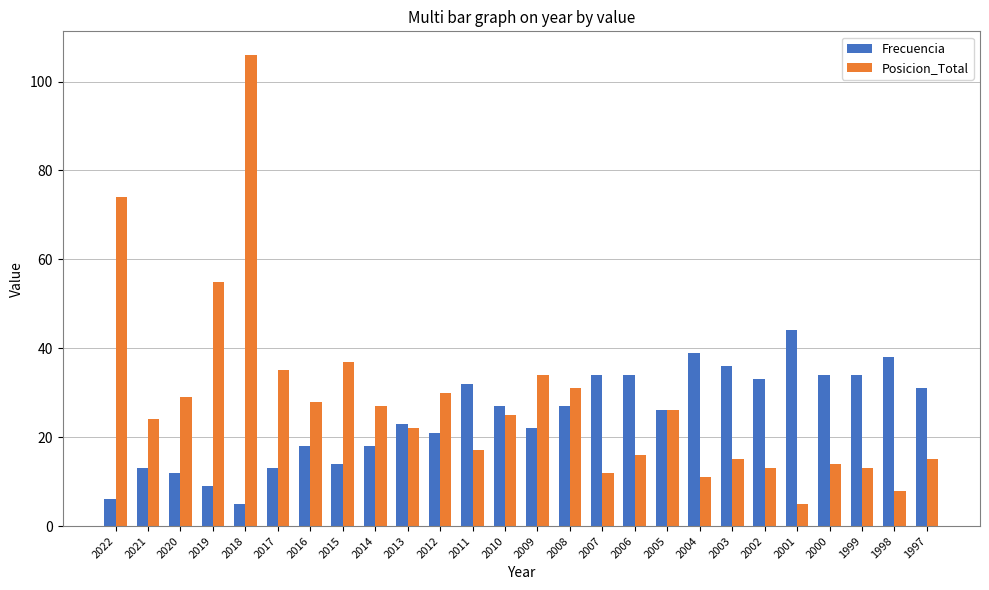

Reading right to left, list all the values displayed in this chart.

Frecuencia: 31	38	34	34	44	33	36	39	26	34	34	27	22	27	32	21	23	18	14	18	13	5	9	12	13	6
Posicion_Total: 15	8	13	14	5	13	15	11	26	16	12	31	34	25	17	30	22	27	37	28	35	106	55	29	24	74